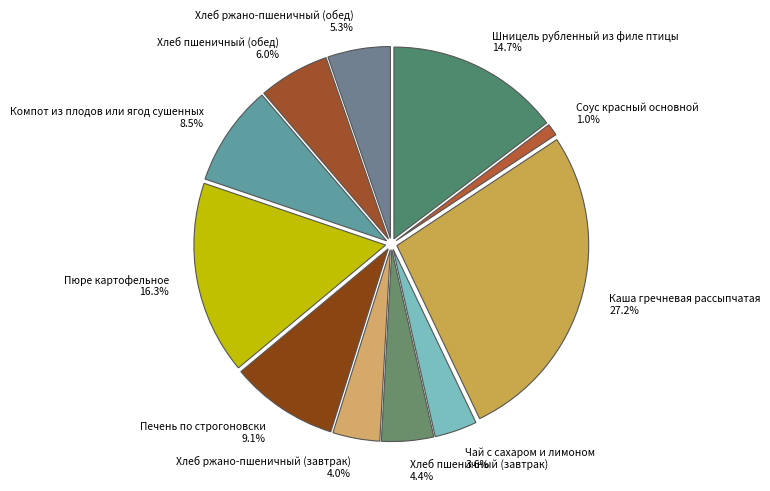

The Хлеб пшеничный (завтрак) slice represents 13% of the pie. True or false?

False